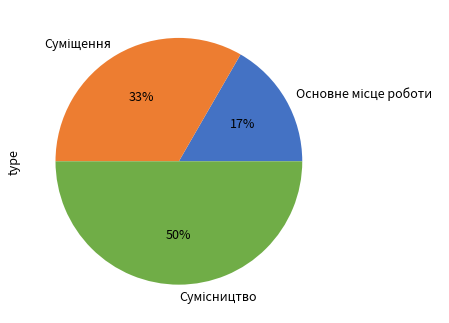

To the nearest percent, what is the difference between the largest and smallest slice percentages?

33%